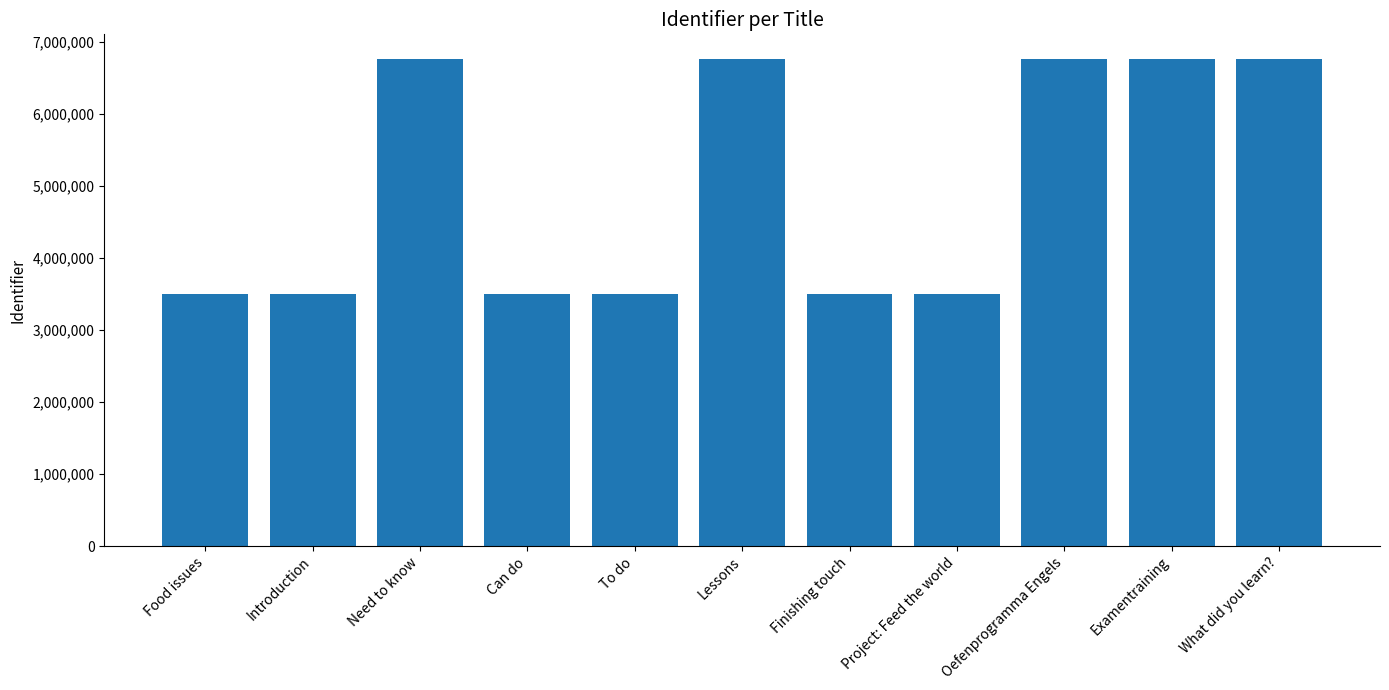

Read the value at To do.

3495447